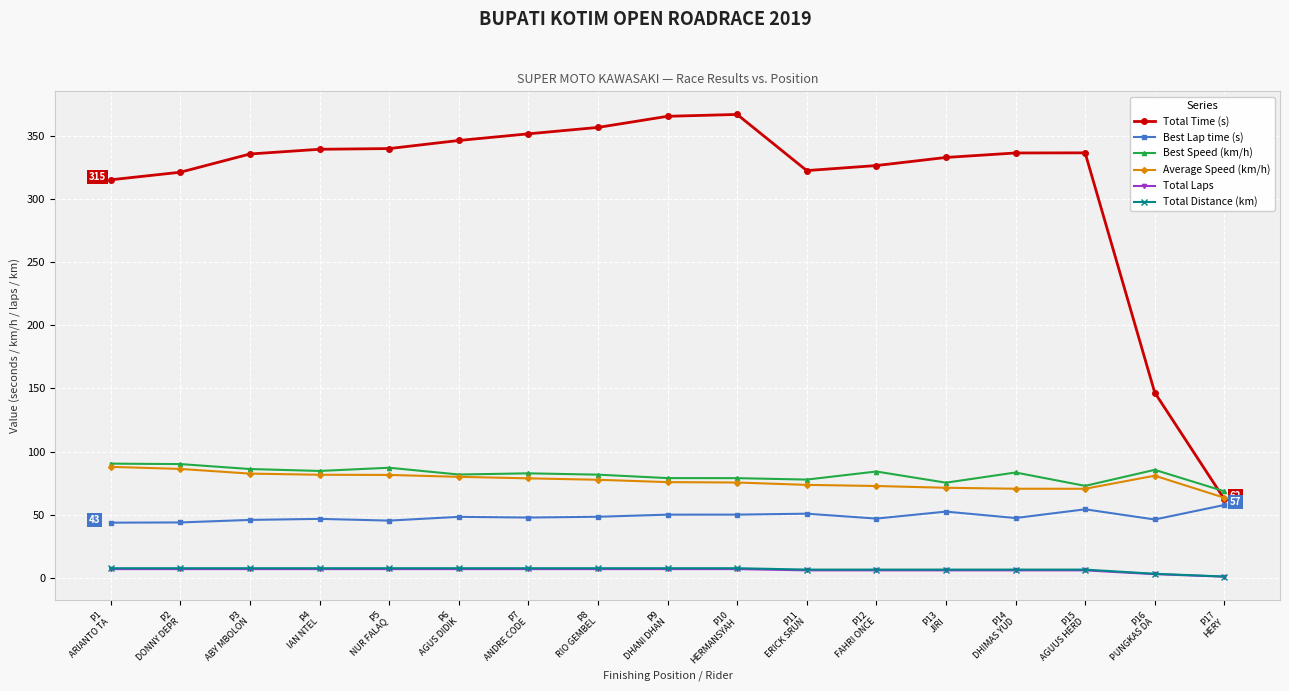

At which label does Total Distance (km) first exceed 7?

P1
ARIANTO TA